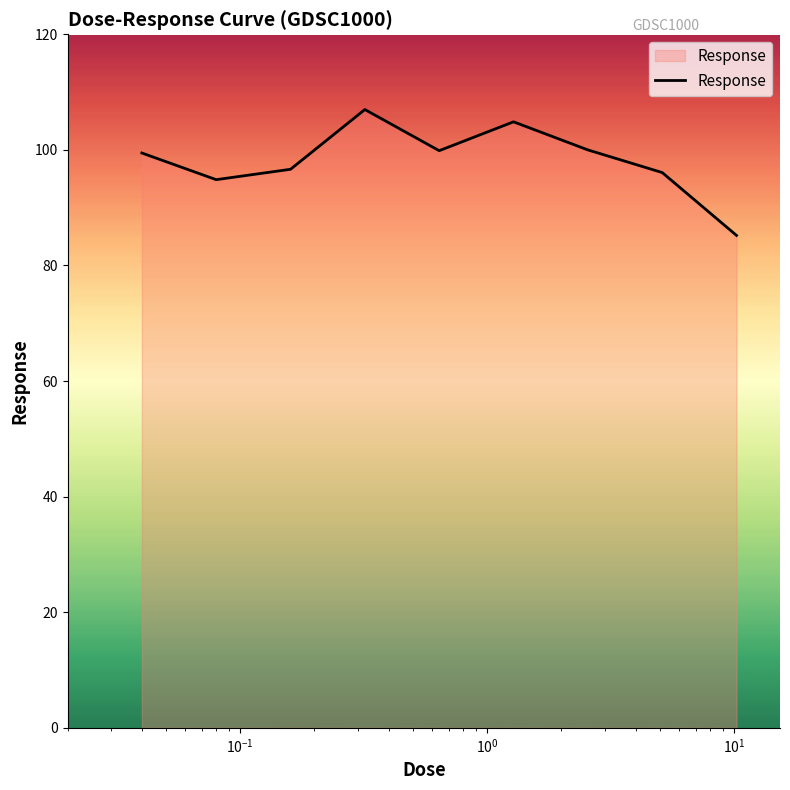

What is the difference between the maximum and minimum values?

21.8